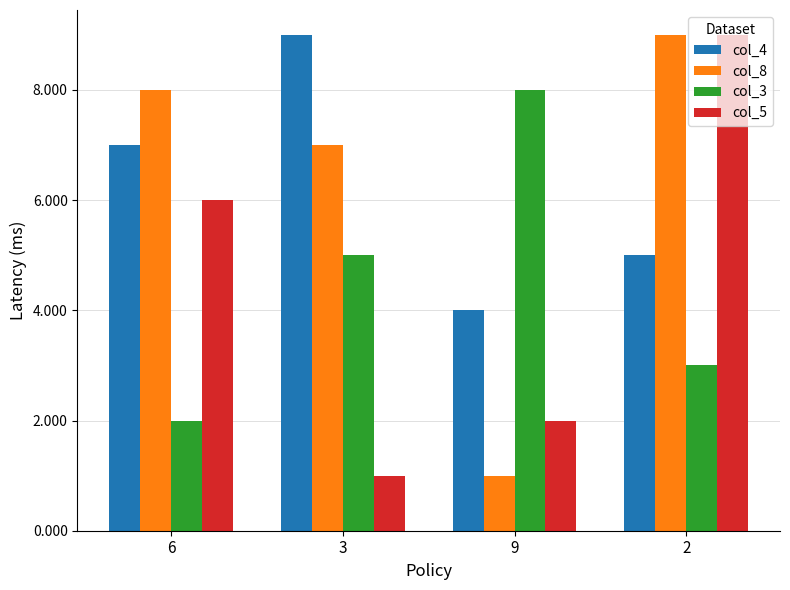

The col_4 series shows 2 at 6. True or false?

False